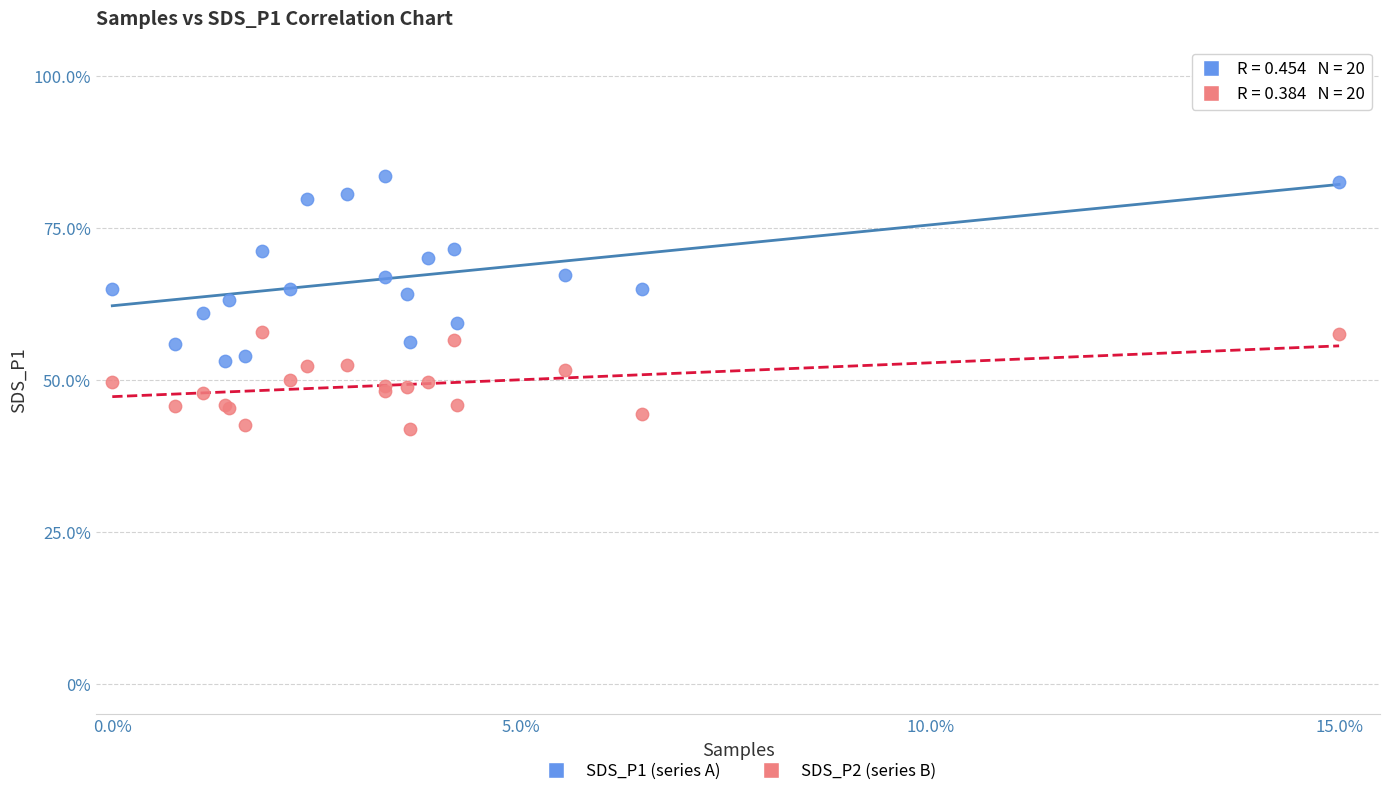

What are all the series names shown in the legend?

SDS_P1 (series A), SDS_P2 (series B)